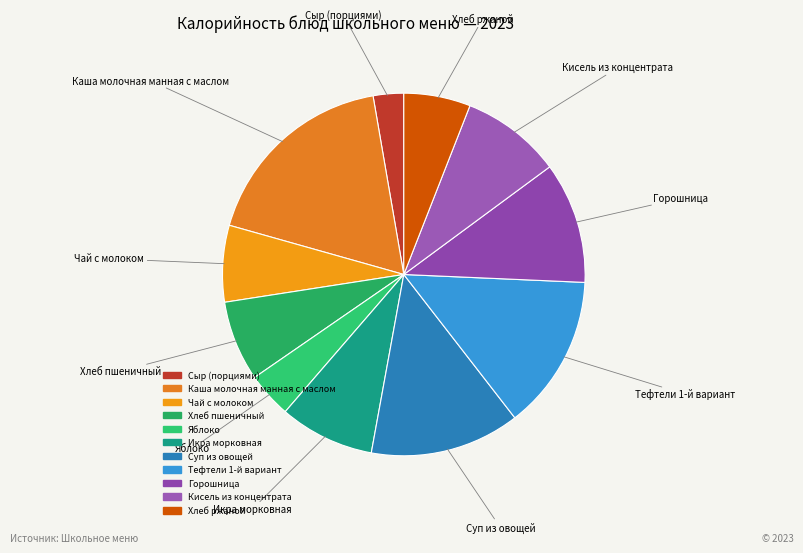

Which slice is the smallest?

Сыр (порциями)